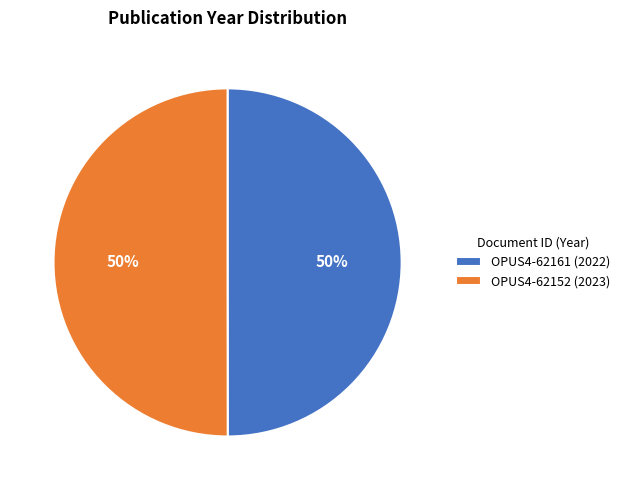

To the nearest percent, what is the average slice percentage?

50%